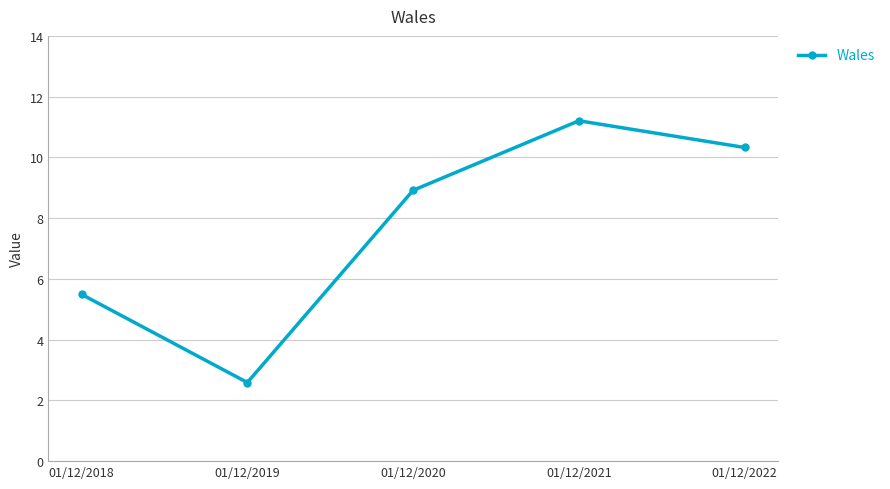

Where does the data first go above 8?

01/12/2020